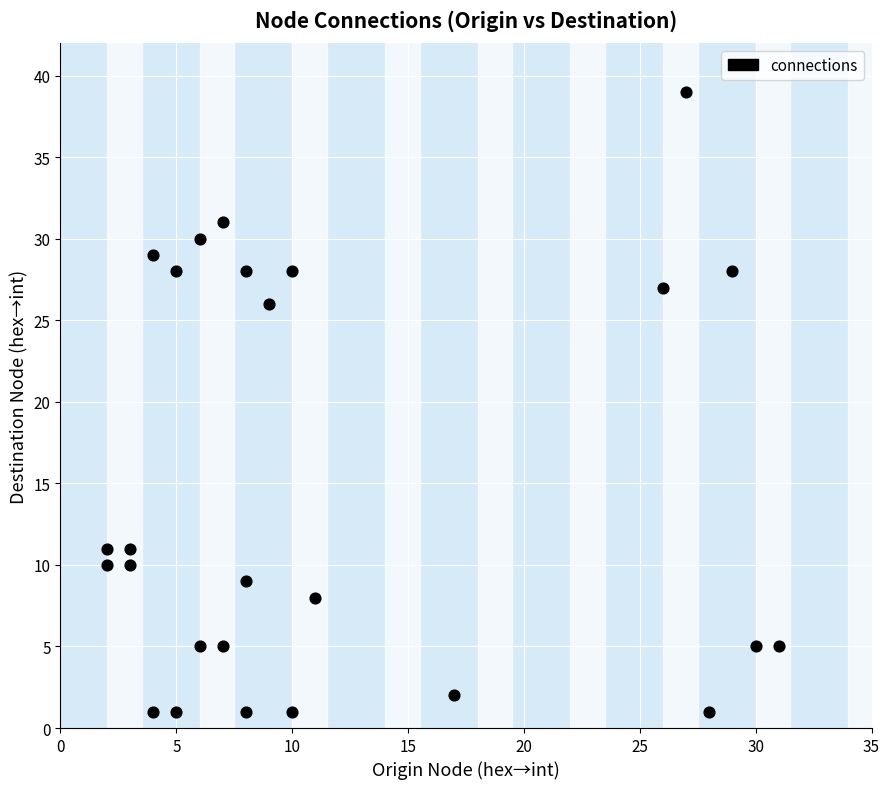

What Y value in the scatter plot is closest to 20?

26